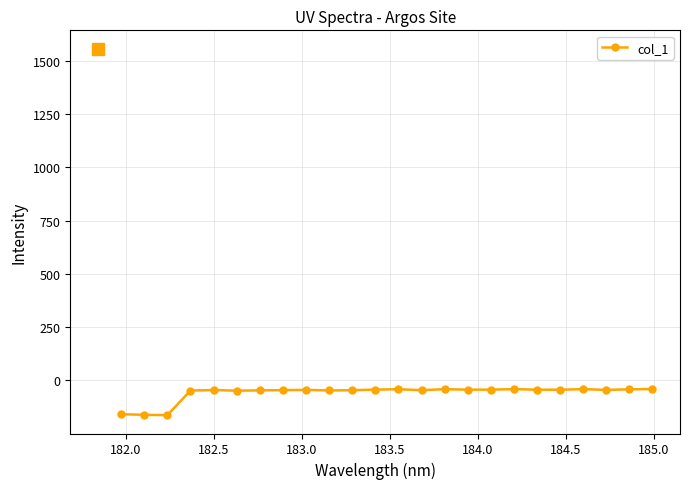

What is the value of the 19th point from the left?

-43.0